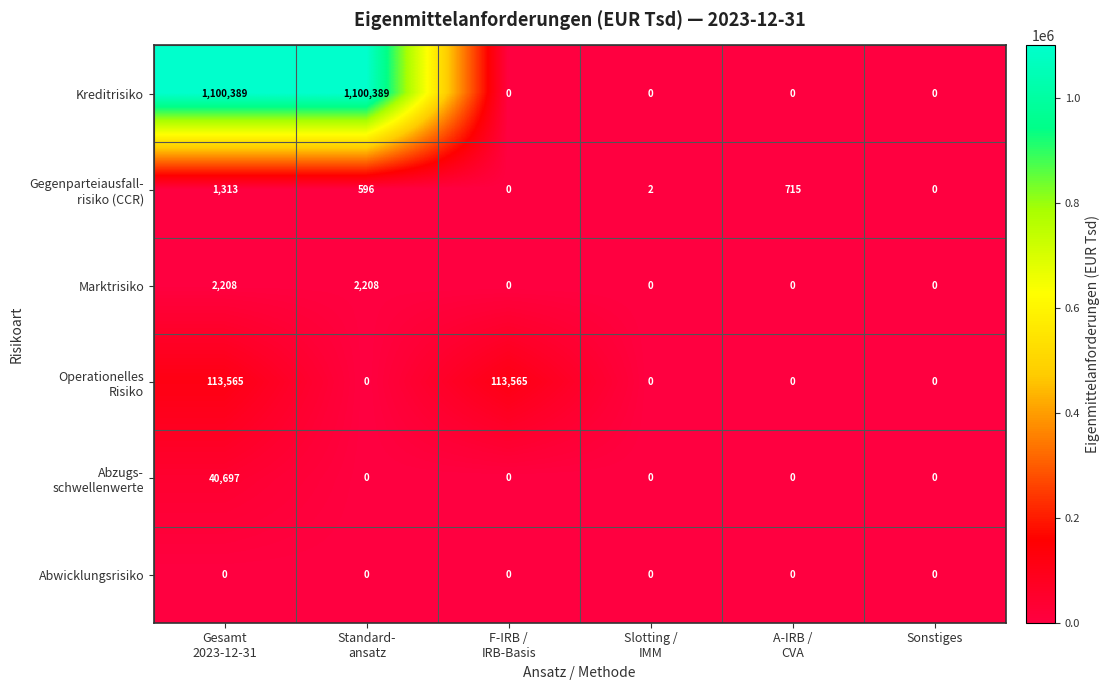

Which series has the largest total across all categories?

Kreditrisiko